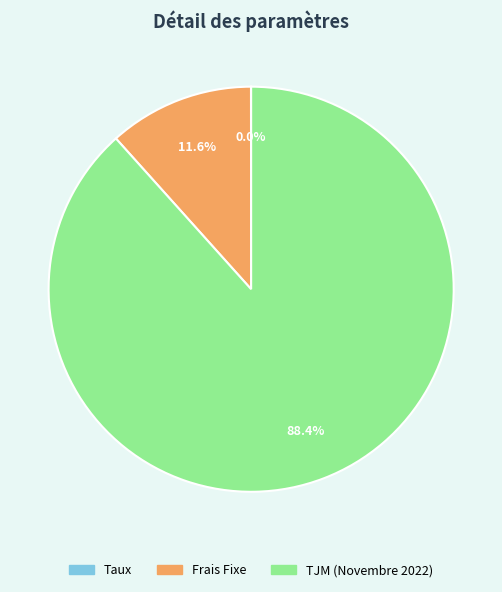

Combined, what portion of the pie is Frais Fixe and TJM (Novembre 2022)?

100.0%